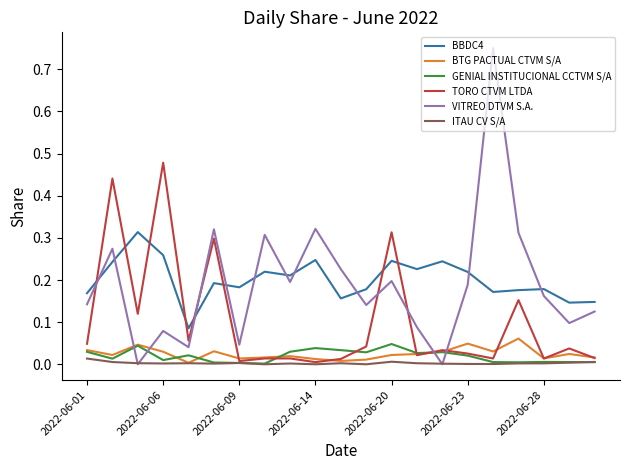

Which series has the largest range (max minus min)?

VITREO DTVM S.A.